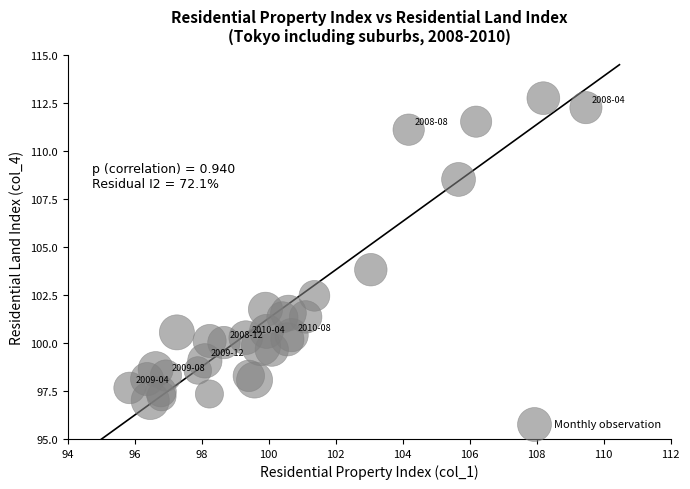

What is the range of Y values (max minus min)?

15.7